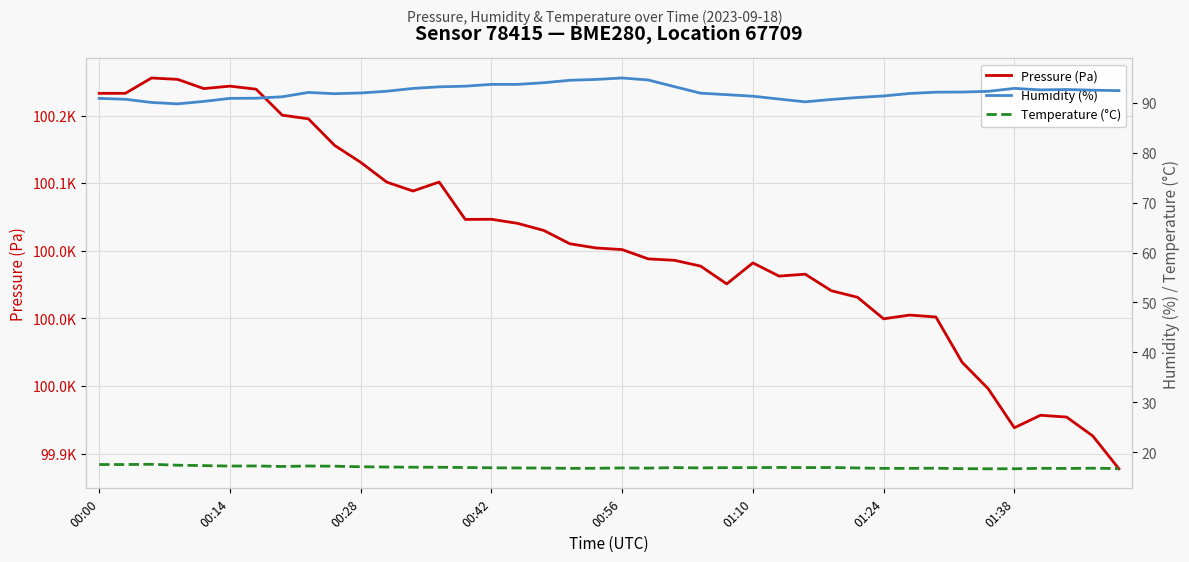

True or false: Temperature (°C) has more than 2 points higher than both neighbors.

True